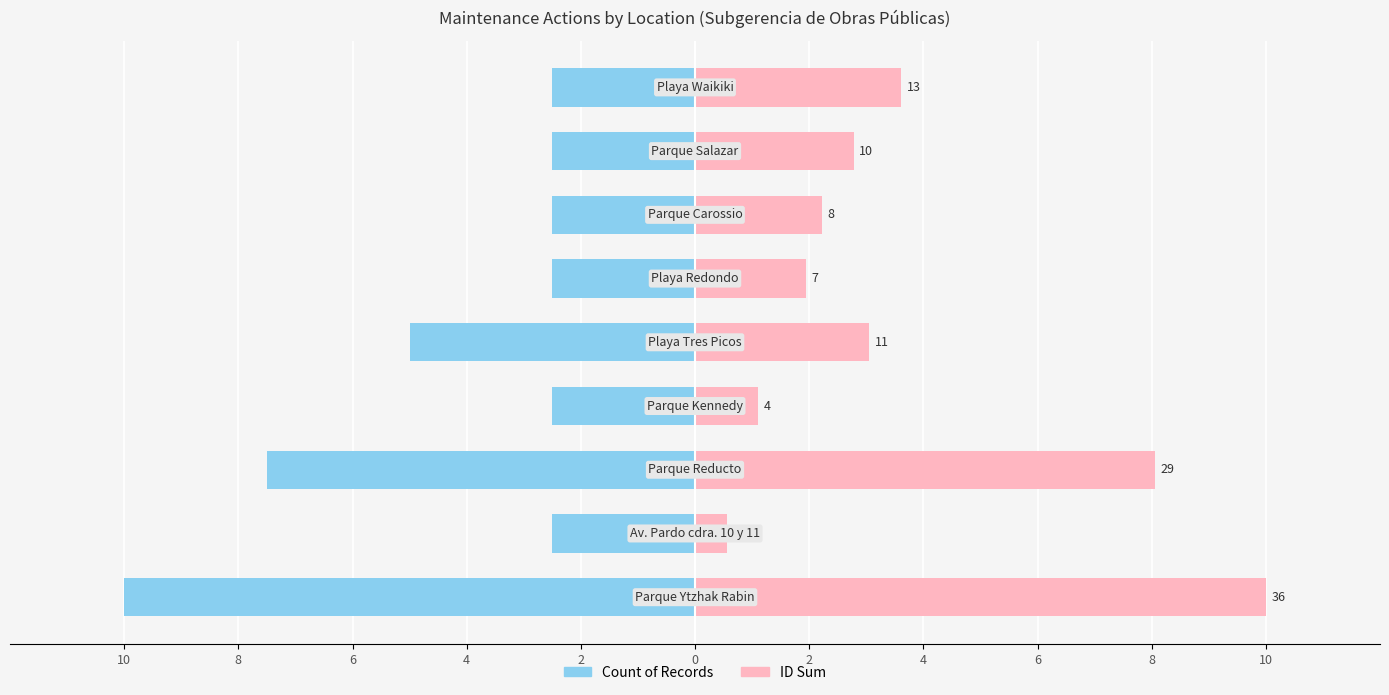

Between 10 and 8, which series saw the biggest shift?

ID Sum